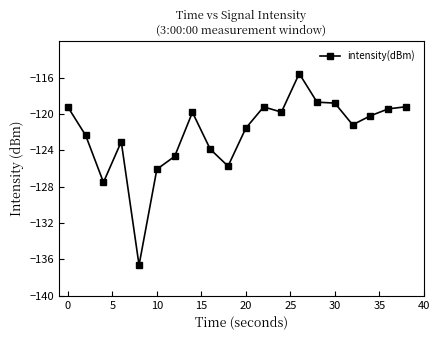

What is the maximum value shown in the chart?

-115.5